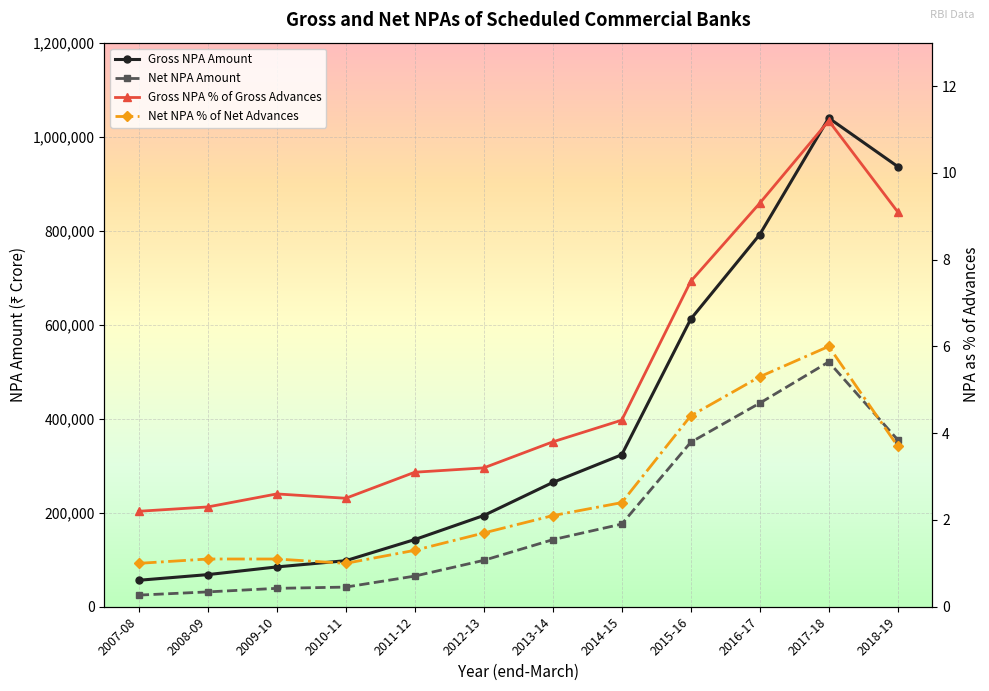

Reading right to left, what are all the values shown in this chart?

Gross NPA Amount: 936474.0	1039679.0	791791.0	611947.0	323335.0	264381.0	194053.0	142903.0	97973.0	84701.0	68328.0	56309.0
Net NPA Amount: 355076.0	520838.0	433121.0	349814.0	175841.0	142656.0	98693.0	65205.0	41799.0	39127.0	31564.0	24730.0
Gross NPA % of Gross Advances: 9.1	11.2	9.3	7.5	4.3	3.8	3.2	3.1	2.5	2.6	2.3	2.2
Net NPA % of Net Advances: 3.7	6.0	5.3	4.4	2.4	2.1	1.7	1.3	1.0	1.1	1.1	1.0